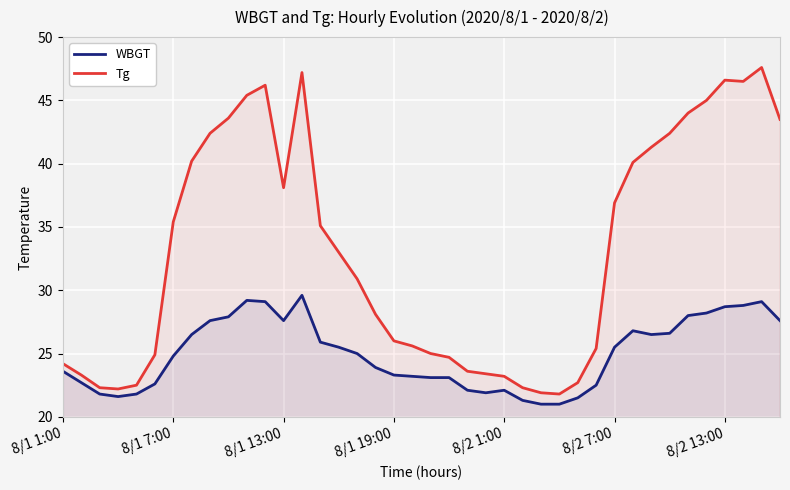

True or false: Tg and WBGT cross at least once.

False